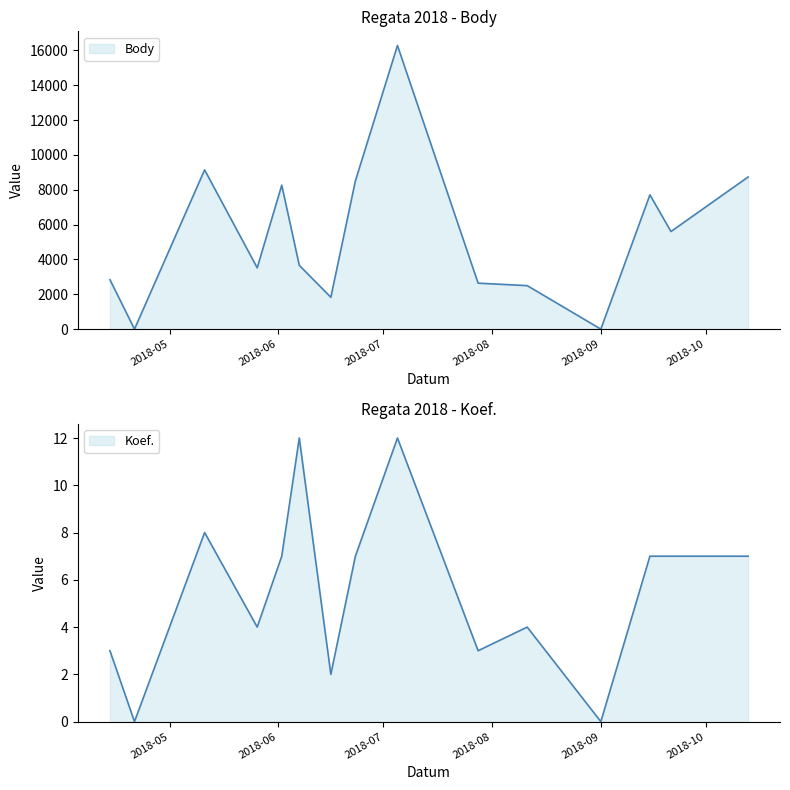

What is the difference between the maximum and minimum values in the Body series?

16275